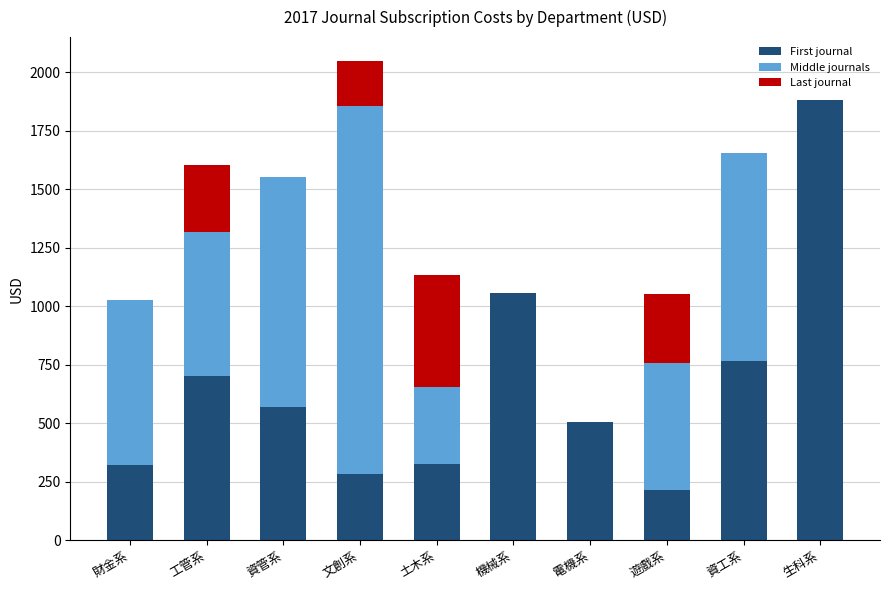

True or false: First journal has a value of 703.4 at 工管系.

True